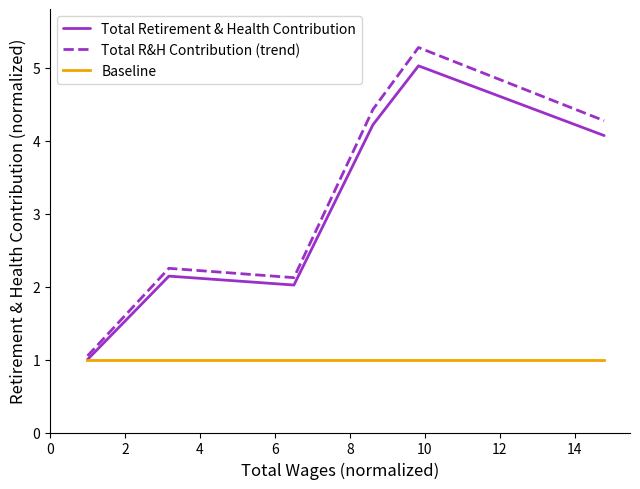

True or false: Baseline and Total R&H Contribution (trend) cross at least once.

False